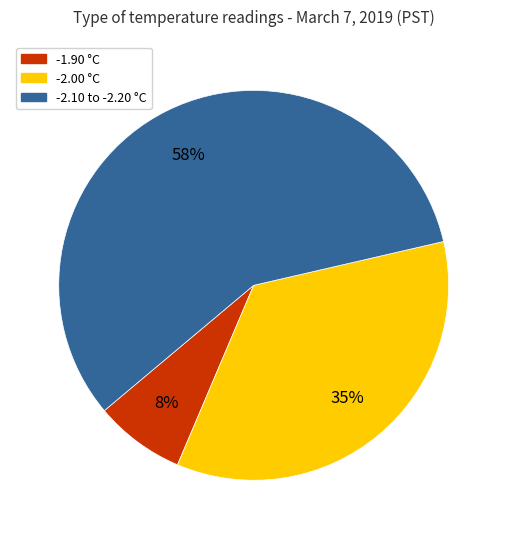

To the nearest percent, what is the average slice percentage?

33%